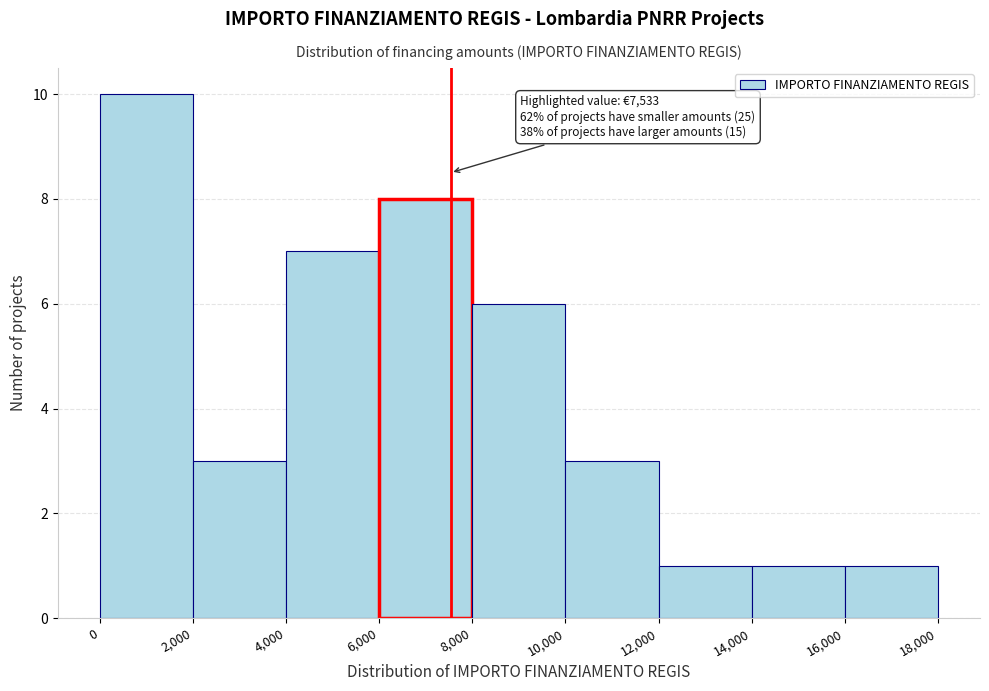

Which range on the x-axis has the tallest bar?

0 to 2,000